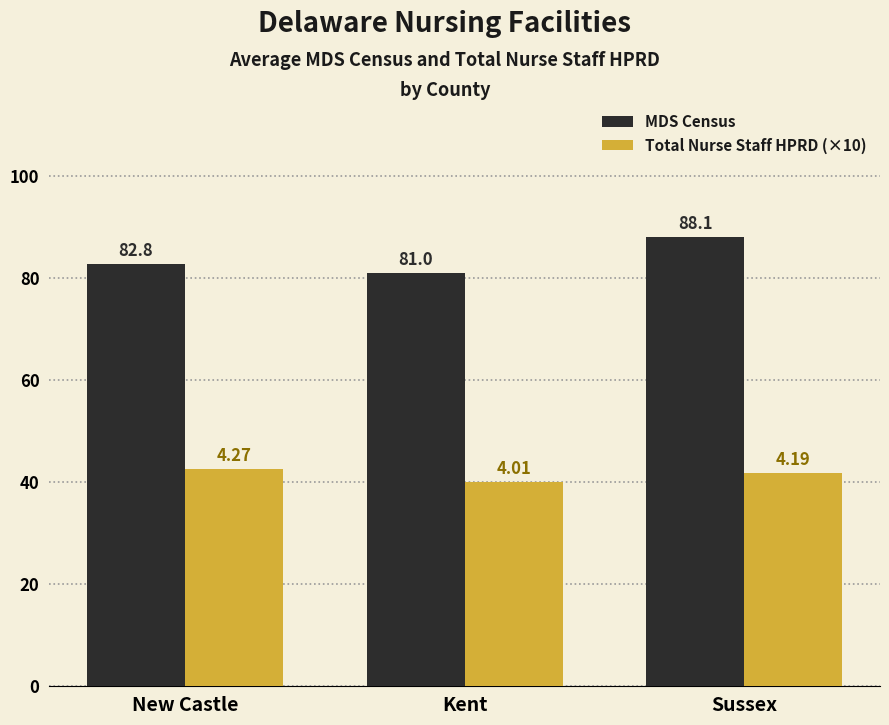

Is the value of Total Nurse Staff HPRD (×10) at New Castle greater than the value of MDS Census at New Castle?

No